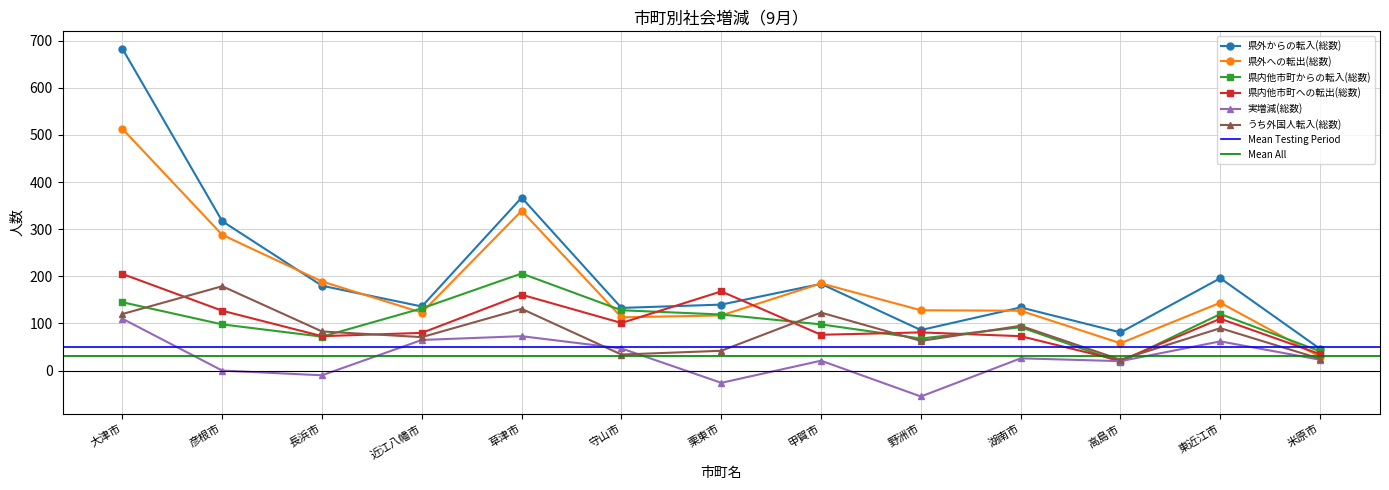

What is the average value of the 県内他市町からの転入(総数) series?

103